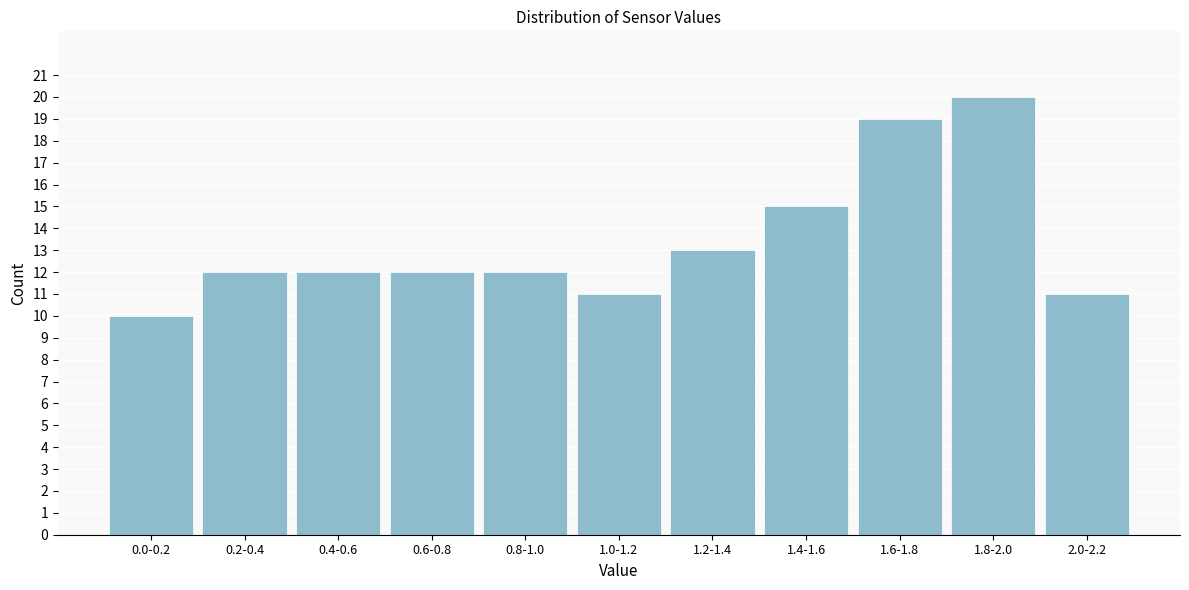

Reading left to right, transcribe all the data shown in this chart.

10	12	12	12	12	11	13	15	19	20	11